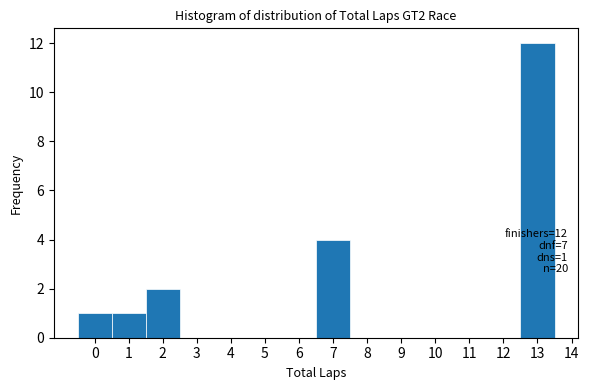

Which range on the x-axis has the tallest bar?

12.5 to 13.5